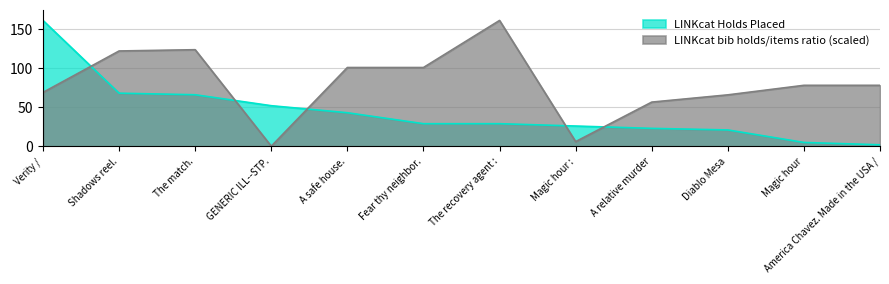

How many lines are shown in the chart?

2